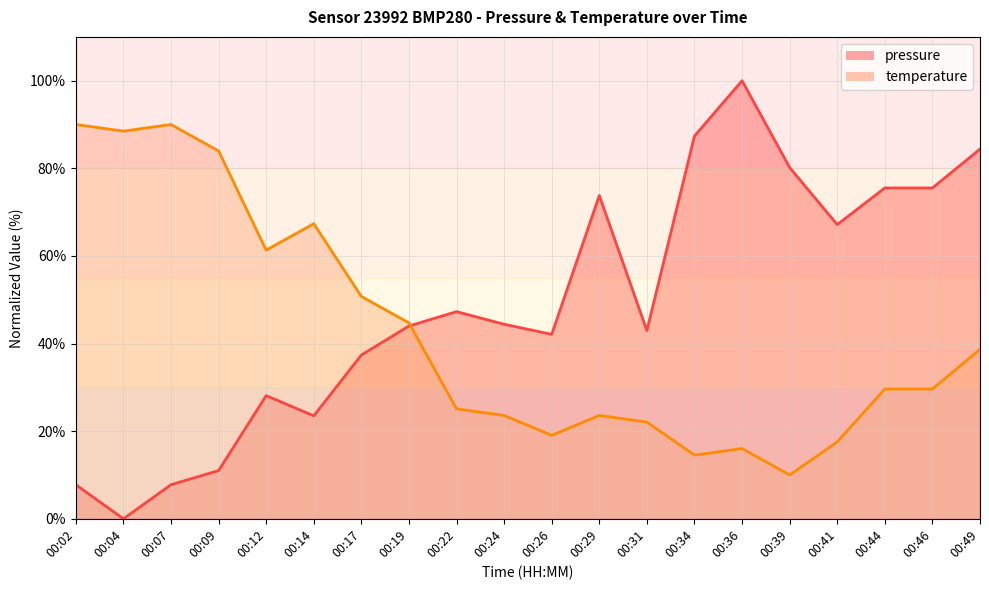

List the series in order of their overall mean, lowest first.

temperature, pressure